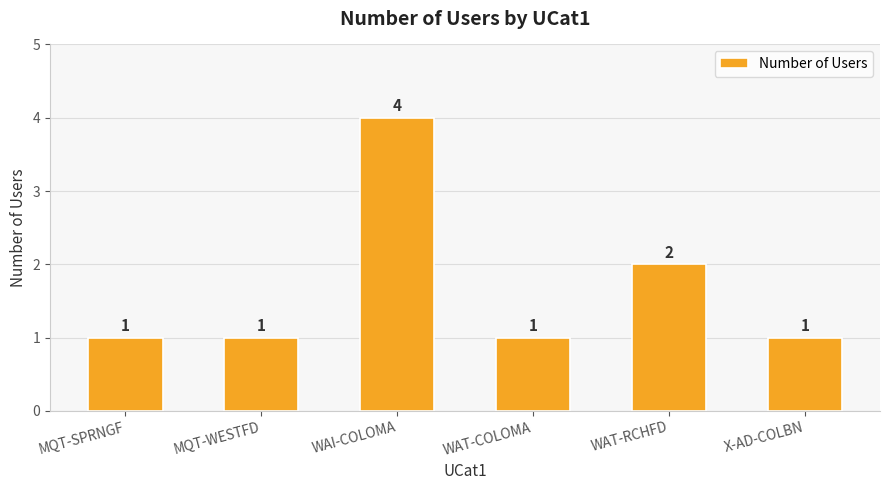

At which label is the value closest to 2?

WAT-RCHFD